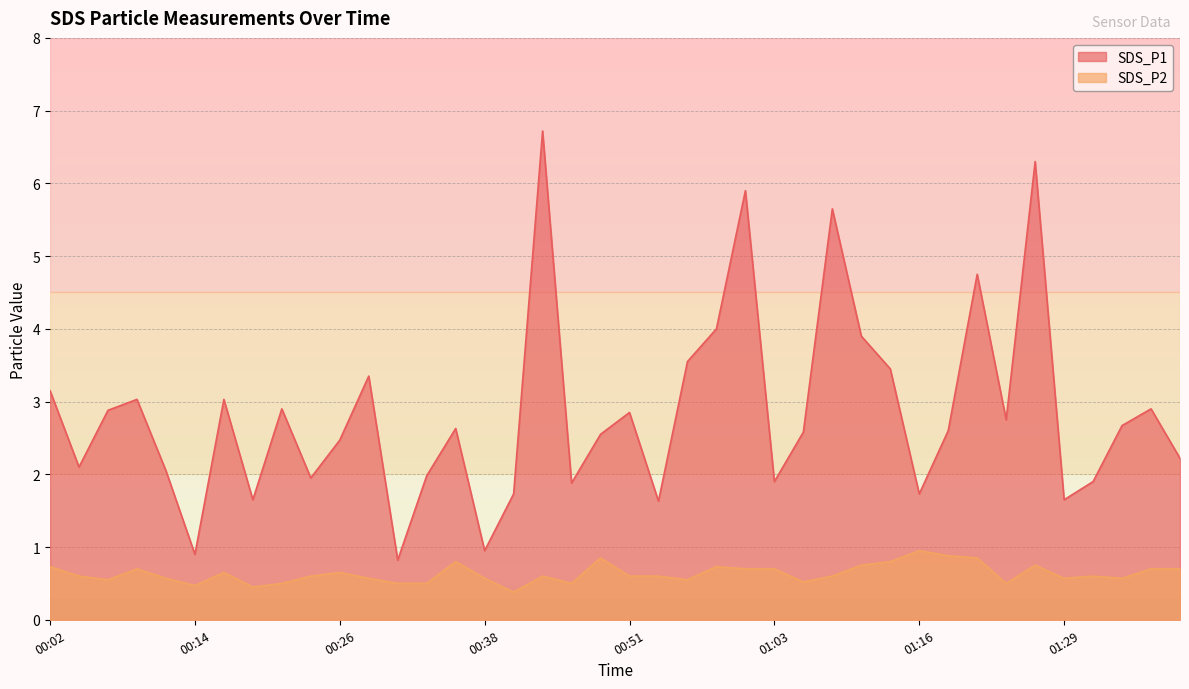

What is the spread (max minus min) of values at 00:11?

1.5